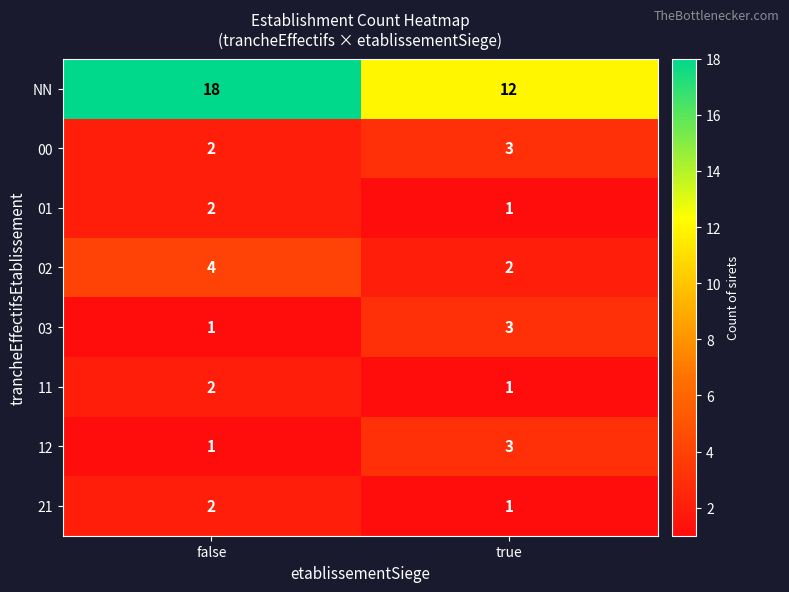

True or false: 12 has a value of 2 at false.

False